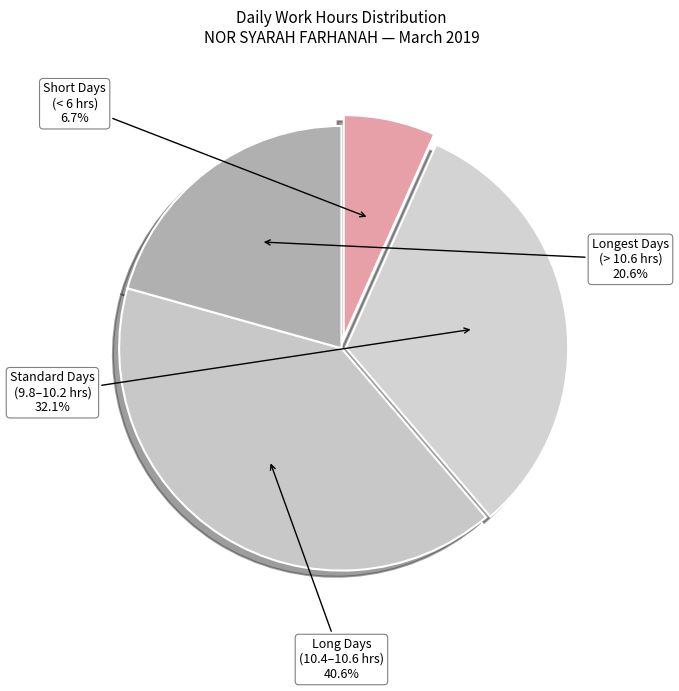

Is there a majority slice in this chart?

No